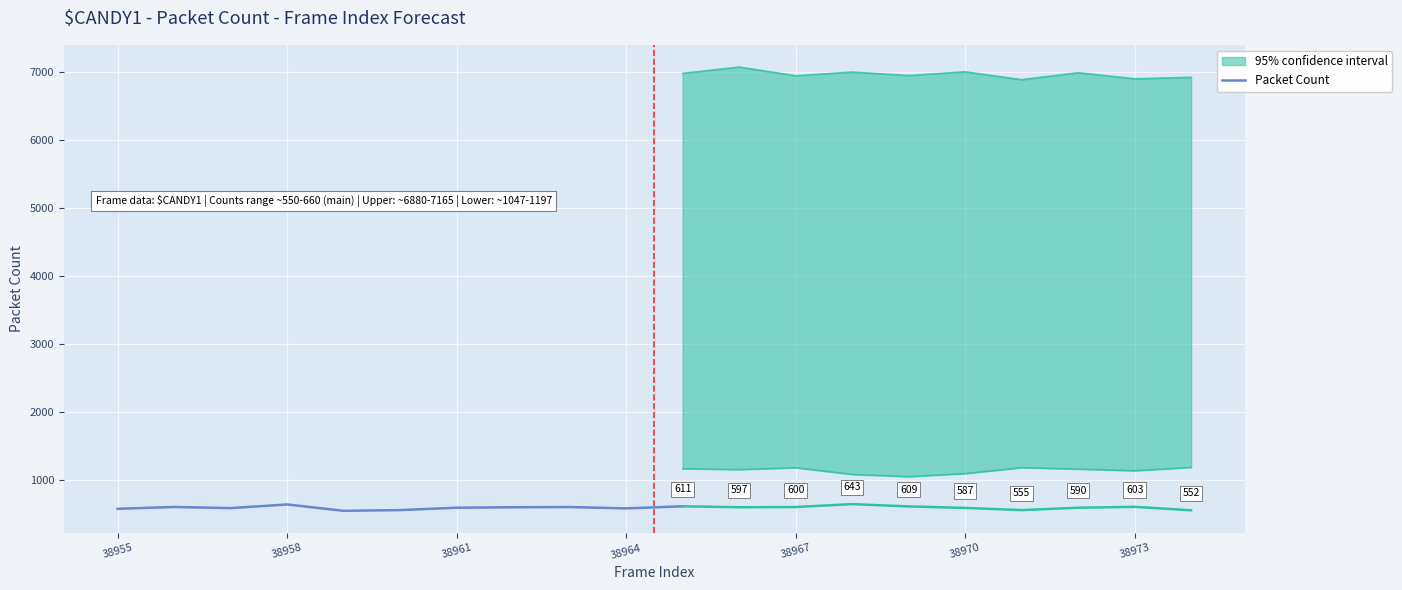

How many distinct data groups are displayed?

3